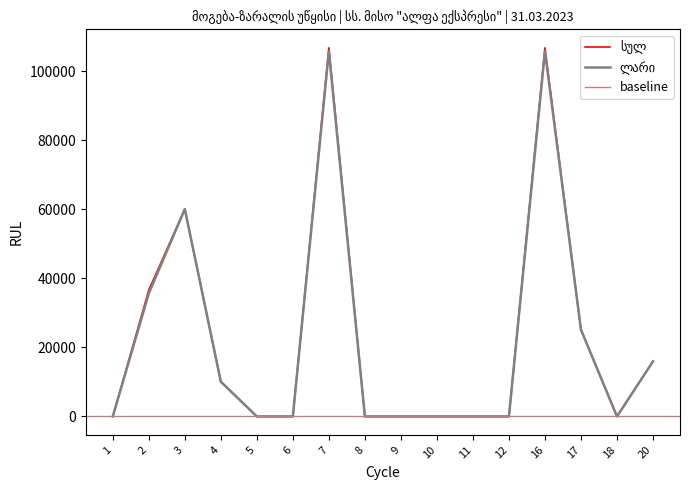

Which series changed the most between 6 and 12?

ლარი